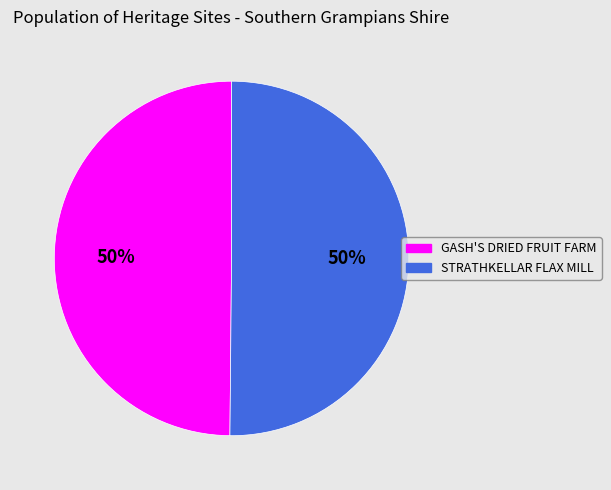

How many segments does this pie chart have?

2